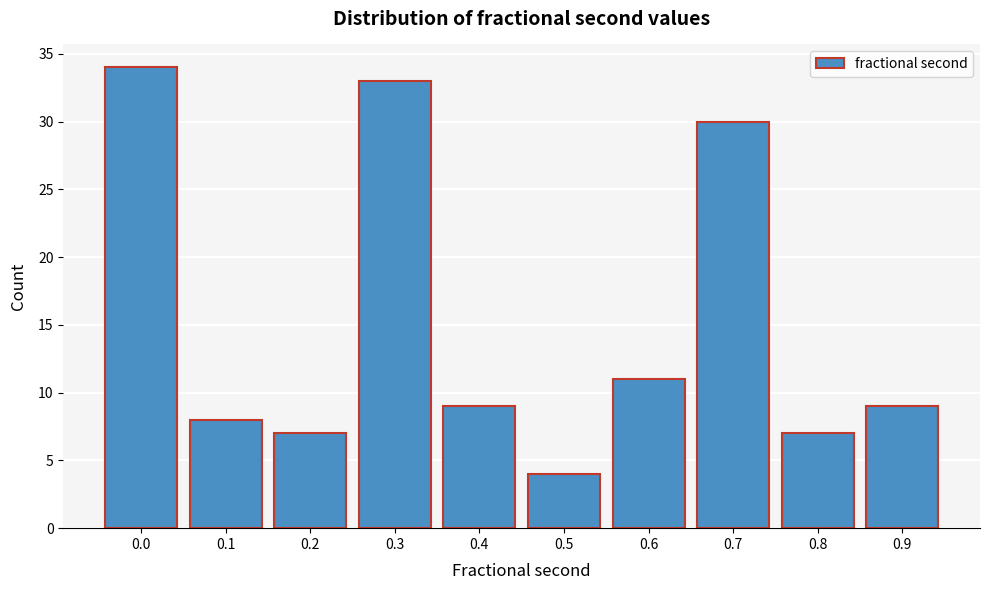

Reading right to left, list all the values displayed in this chart.

0.9=9	0.8=7	0.7=30	0.6=11	0.5=4	0.4=9	0.3=33	0.2=7	0.1=8	0.0=34